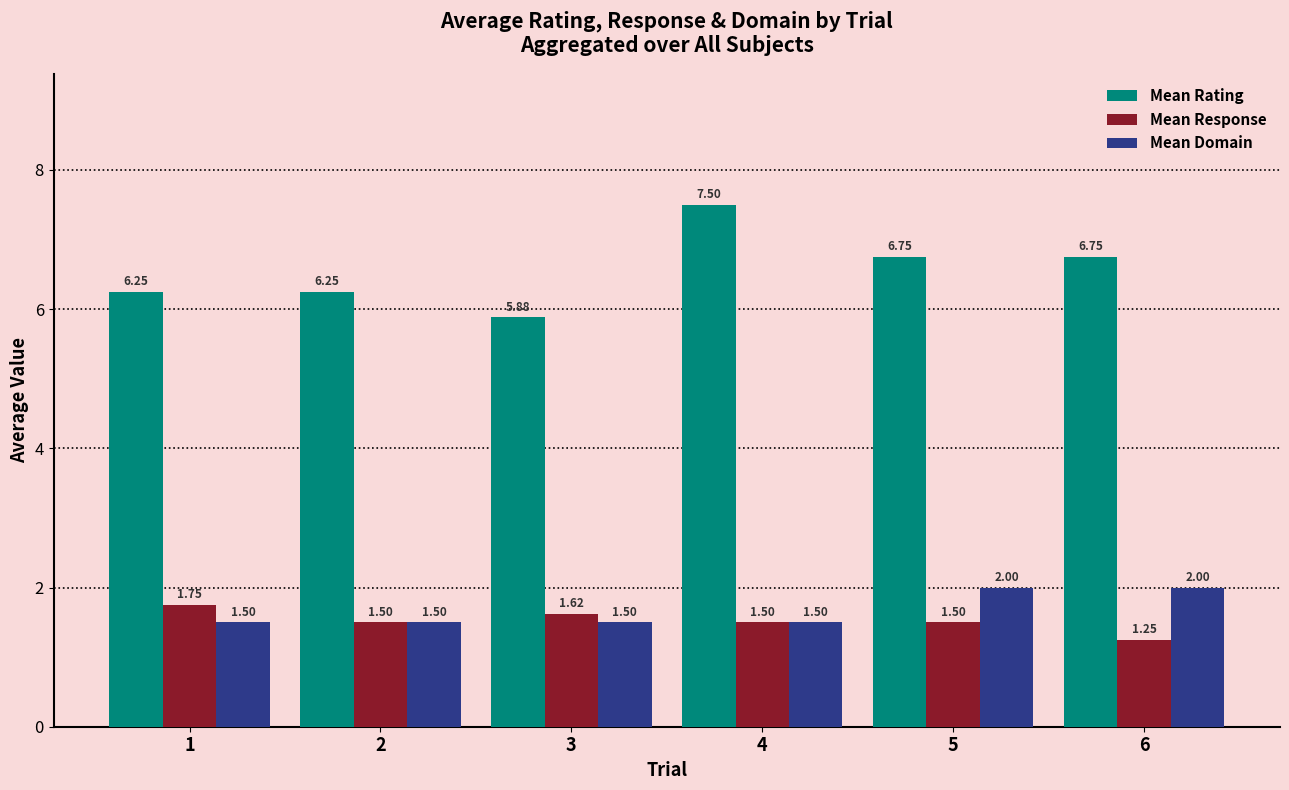

What is the sum of all Mean Rating values?

39.4